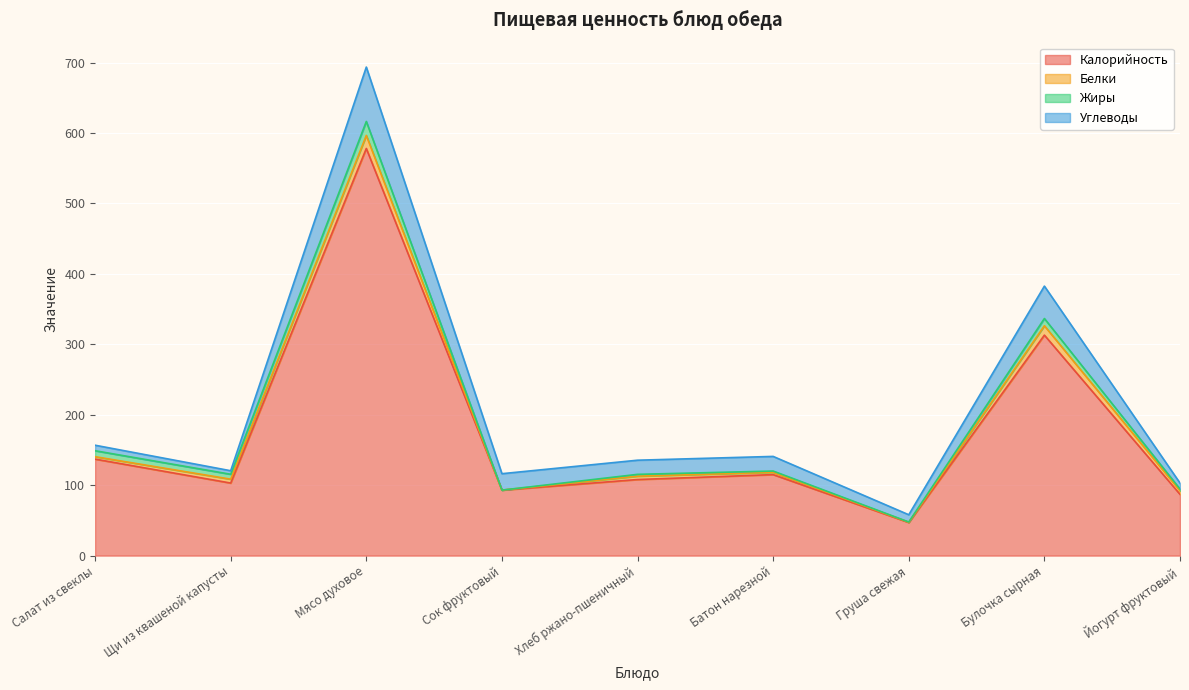

What is the spread (max minus min) of values at Батон нарезной?

113.2